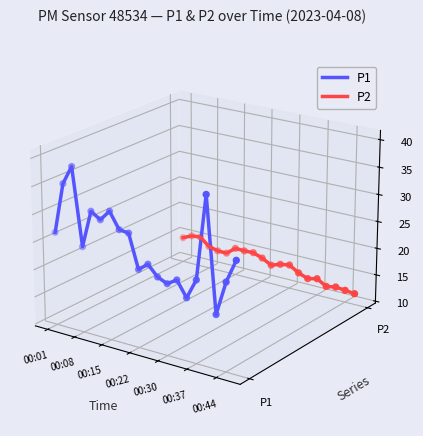

Is the value of P1 at 12 greater than the value of P2 at 00:08?

No